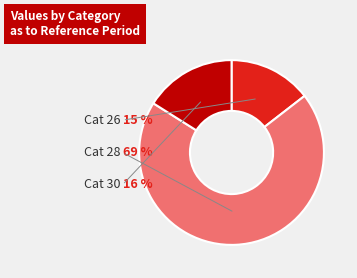

Does 26 account for over 50% of the chart?

No